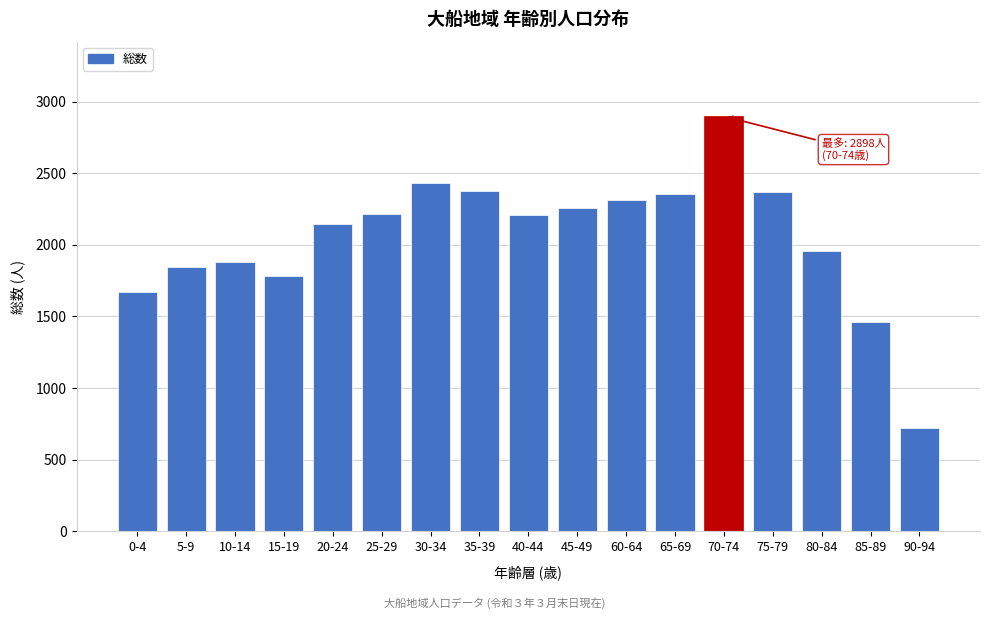

What is the difference between the maximum and minimum values?

2179